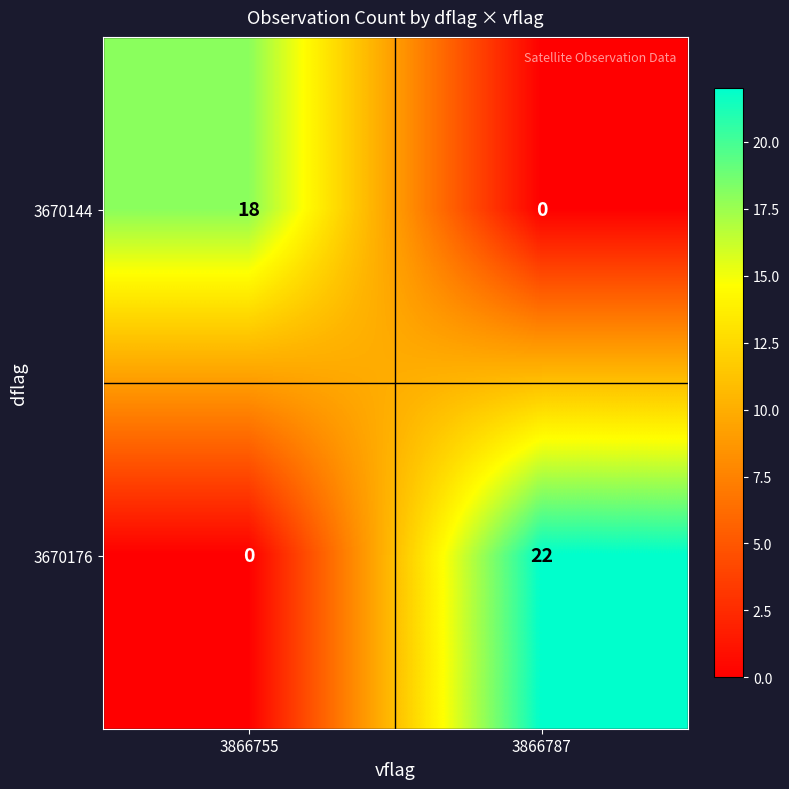

The value of 3670176 at 3866755 is 14. True or false?

False